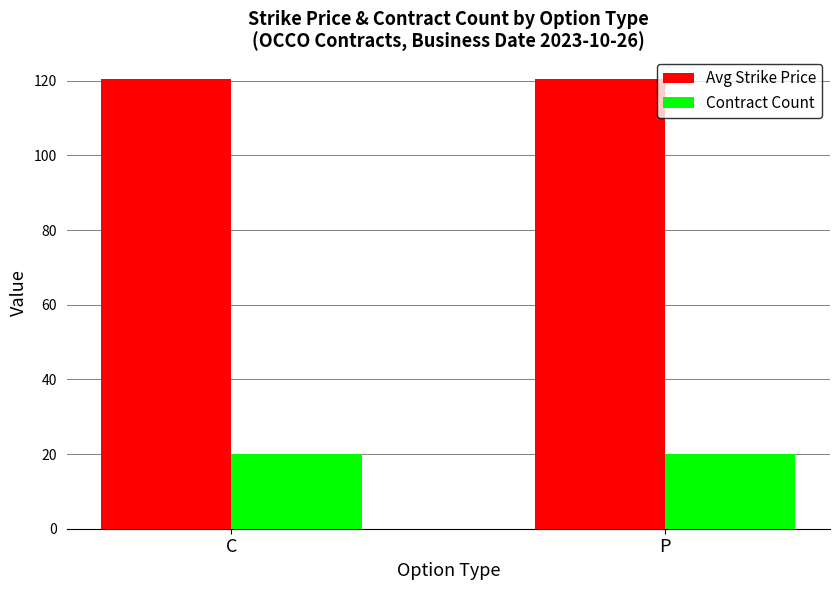

Is the value of Avg Strike Price at P greater than the value of Contract Count at P?

Yes